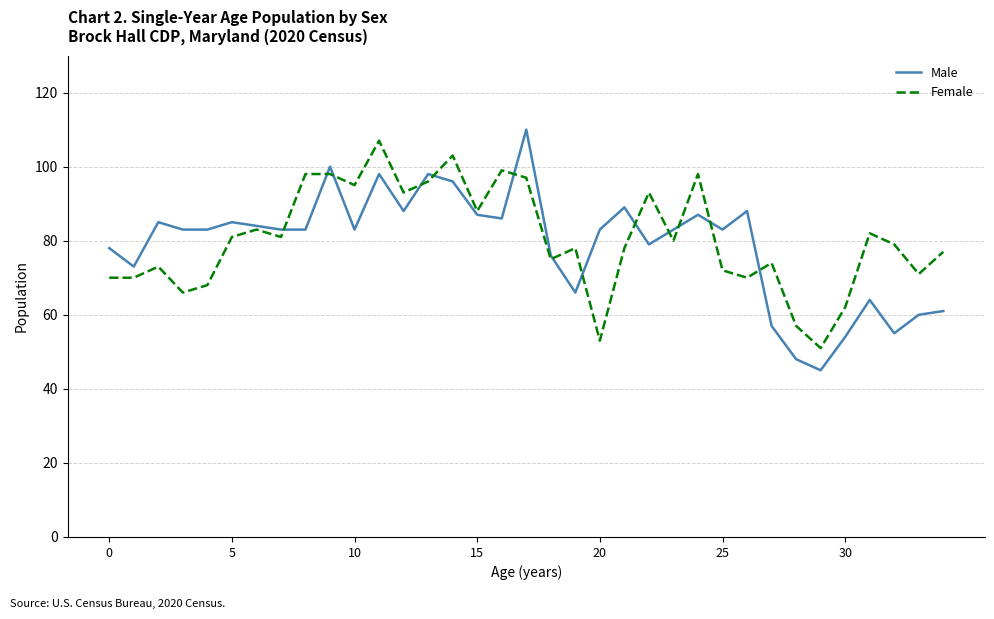

What is the greatest value displayed?

110